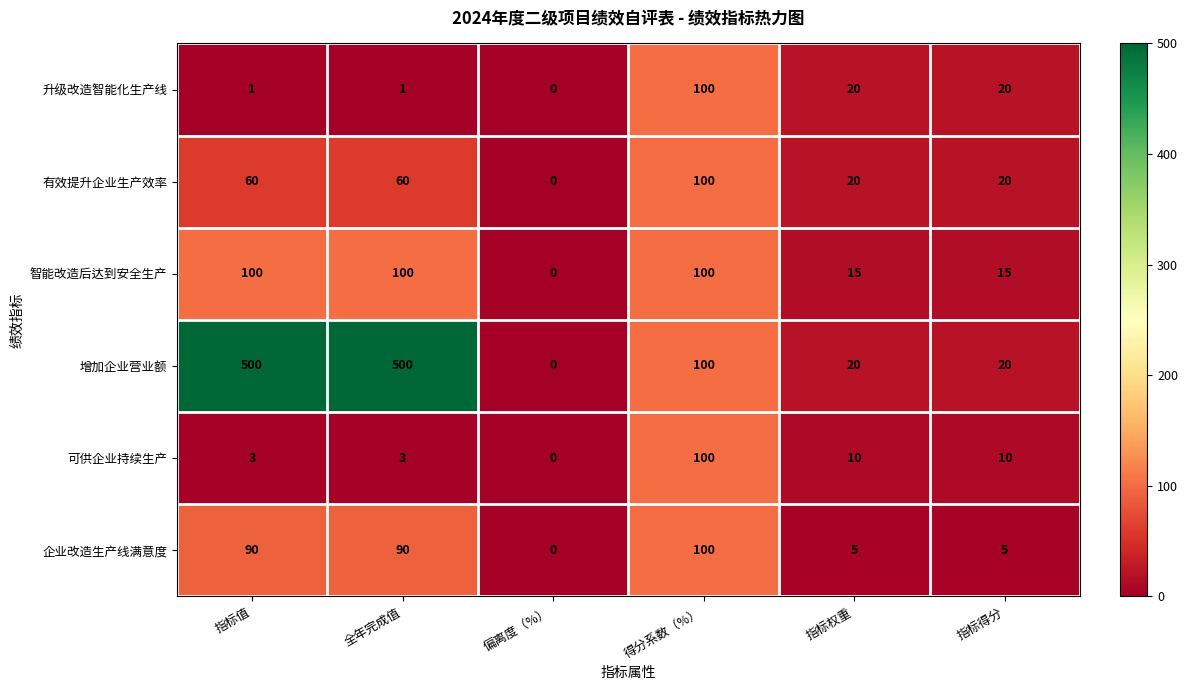

What is the difference between the second highest and second lowest values in the 智能改造后达到安全生产 series?

85